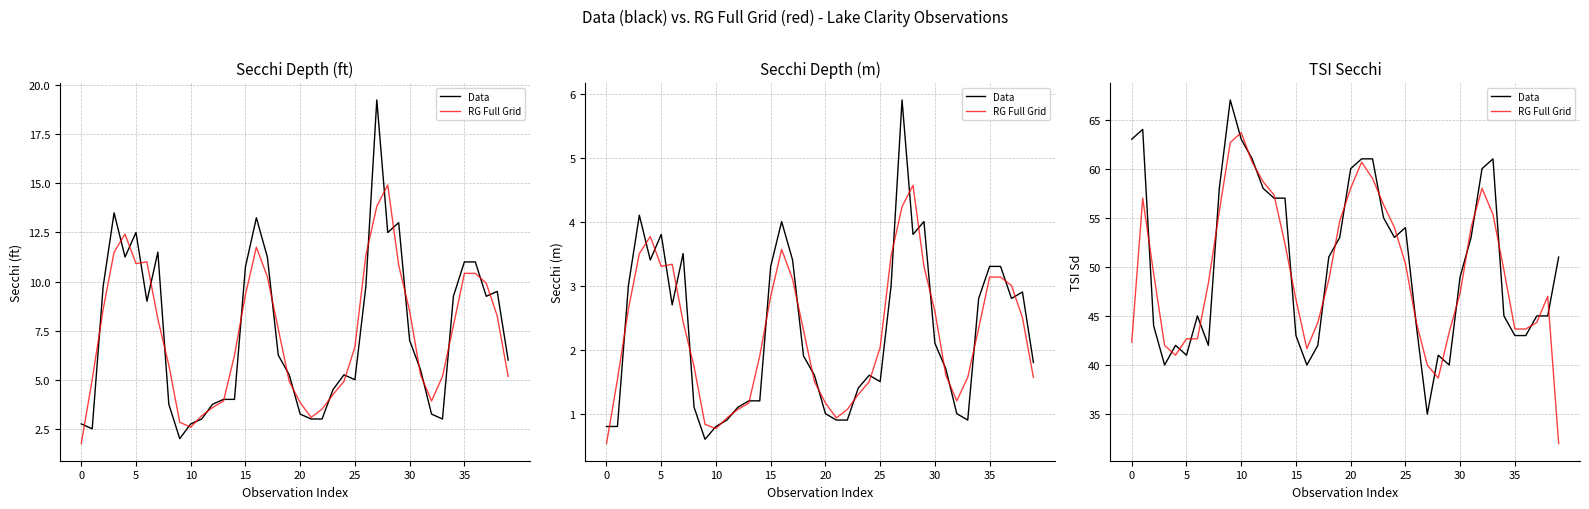

What is the difference between the RG Full Grid values at 36 and 29?

0.3